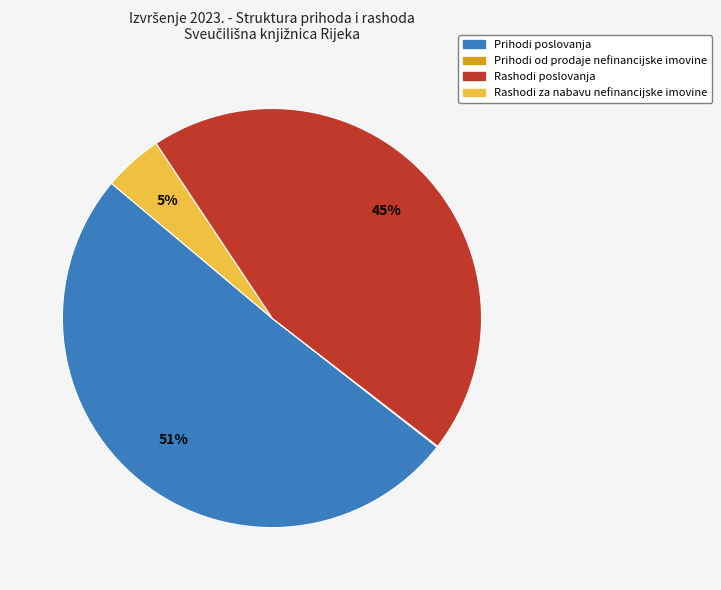

Which slice represents more than half of the pie?

Prihodi poslovanja